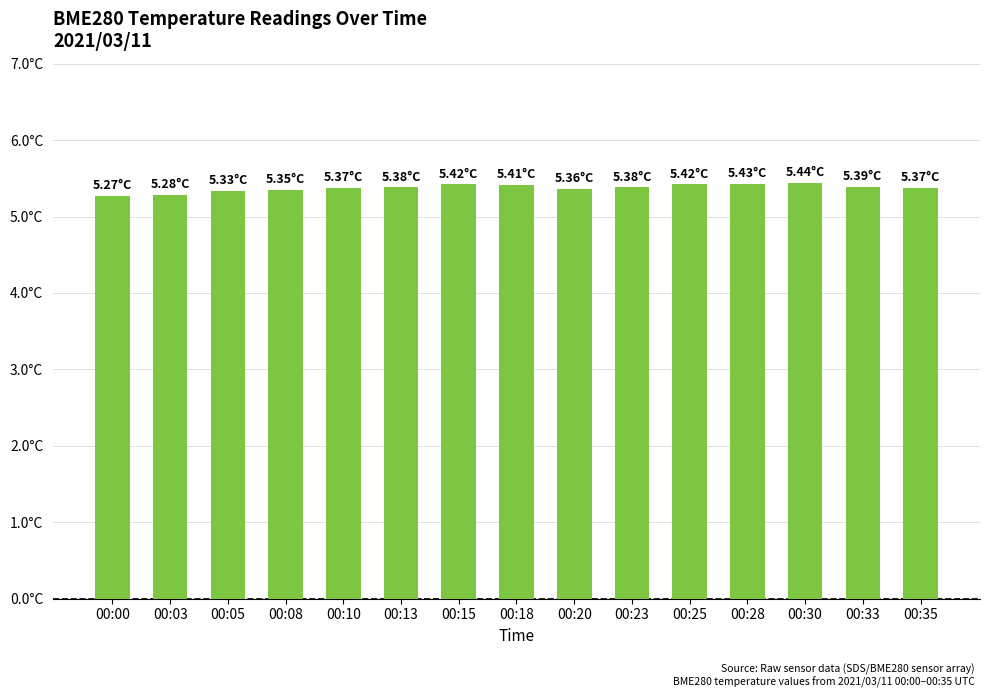

Which label corresponds to the largest value in the chart?

00:30